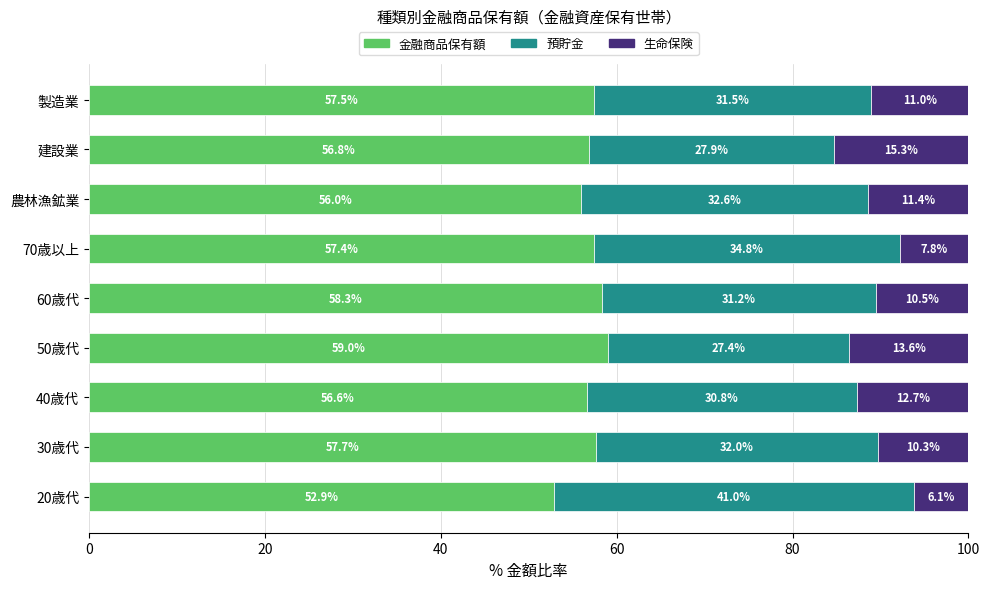

Is it true that 金融商品保有額 equals 11.8 at 農林漁鉱業?

False